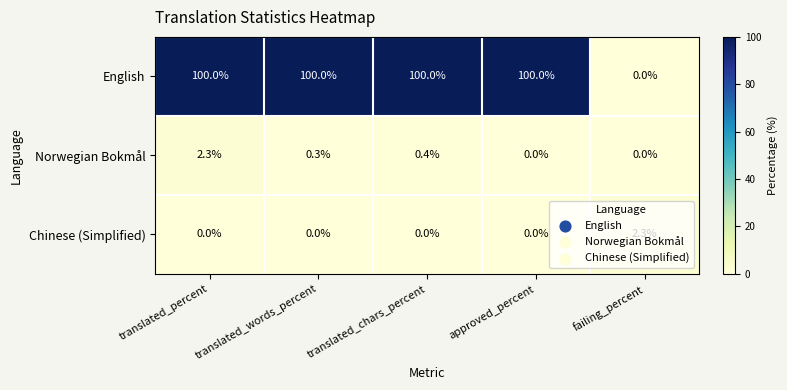

What is the average value of the English series?

80.0